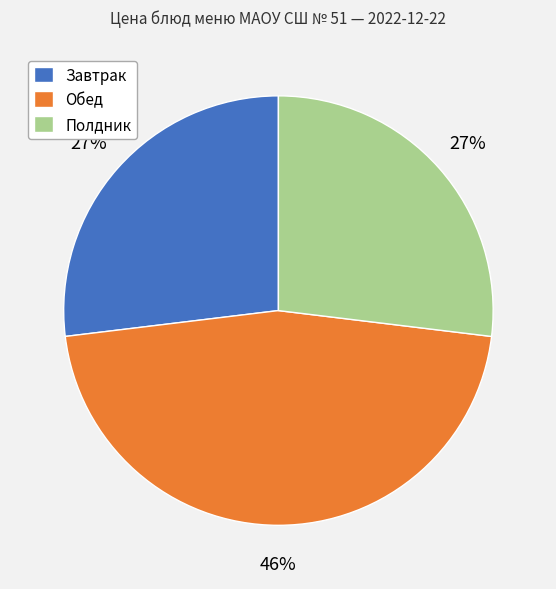

What is the ratio of the value at Завтрак to the value at Обед?

0.6